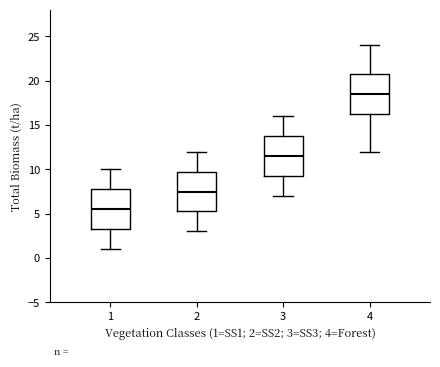

Reading left to right, read every box against the y-axis: the position of its median line, the range the box covers, and the ends of its whiskers. The values are not printed on the chart, so give them approximately, as read against the axis.

1: median 5.5, box 3.5 to 8.0, whiskers 1.0 to 10.0
2: median 7.5, box 5.5 to 10.0, whiskers 3.0 to 12.0
3: median 11.5, box 9.5 to 14.0, whiskers 7.0 to 16.0
4: median 18.5, box 16.5 to 21.0, whiskers 12.0 to 24.0